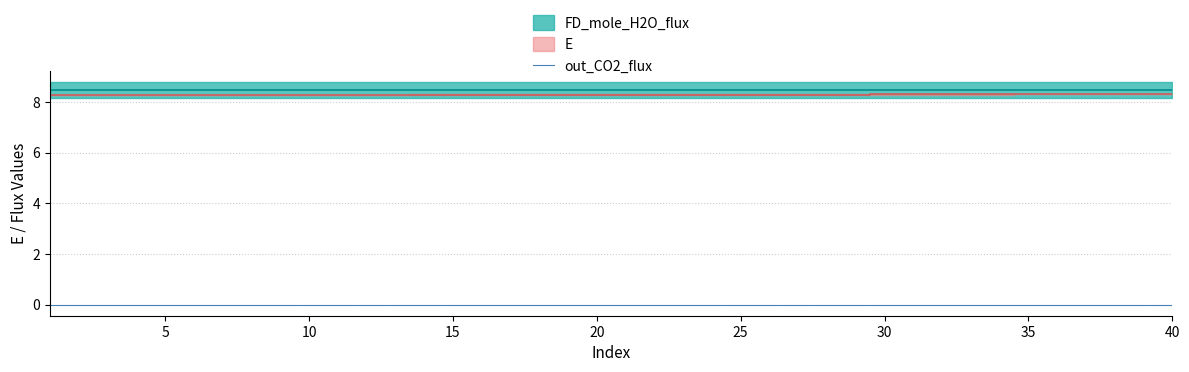

Does the chart have visible grid lines?

Yes